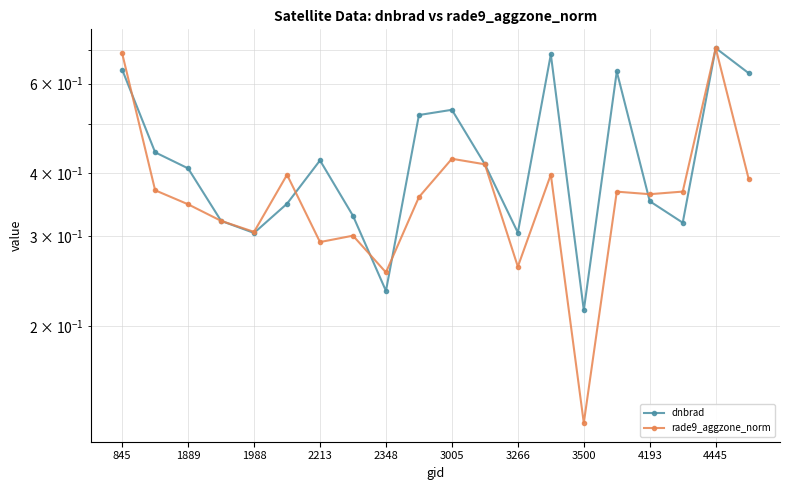

Which series has the widest spread of values?

rade9_aggzone_norm